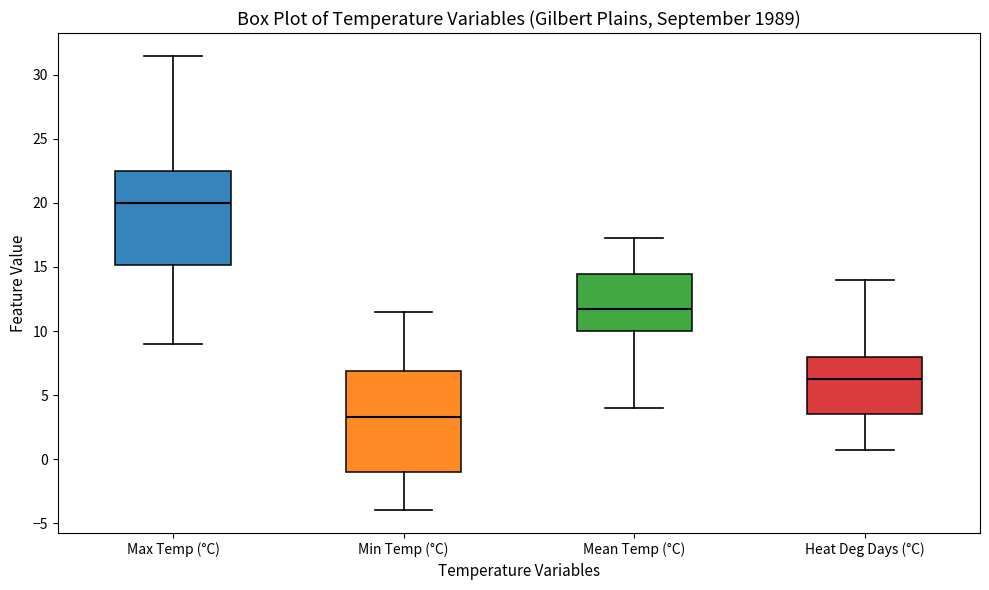

Reading left to right, read every box against the y-axis: the position of its median line, the range the box covers, and the ends of its whiskers. The values are not printed on the chart, so give them approximately, as read against the axis.

Max Temp (°C): median 20.0, box 15.0 to 22.5, whiskers 9.0 to 31.5
Min Temp (°C): median 3.5, box -1.0 to 7.0, whiskers -4.0 to 11.5
Mean Temp (°C): median 12.0, box 10.0 to 14.5, whiskers 4.0 to 17.5
Heat Deg Days (°C): median 6.5, box 3.5 to 8.0, whiskers 0.5 to 14.0